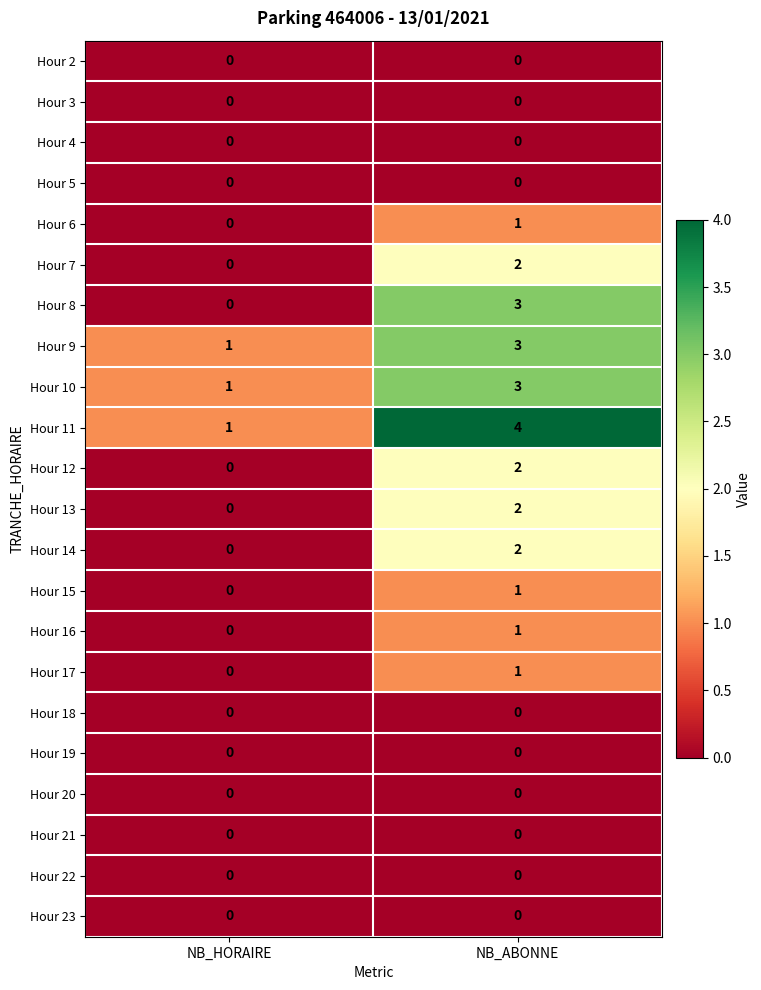

What is the difference between the highest and lowest values at NB_HORAIRE?

1